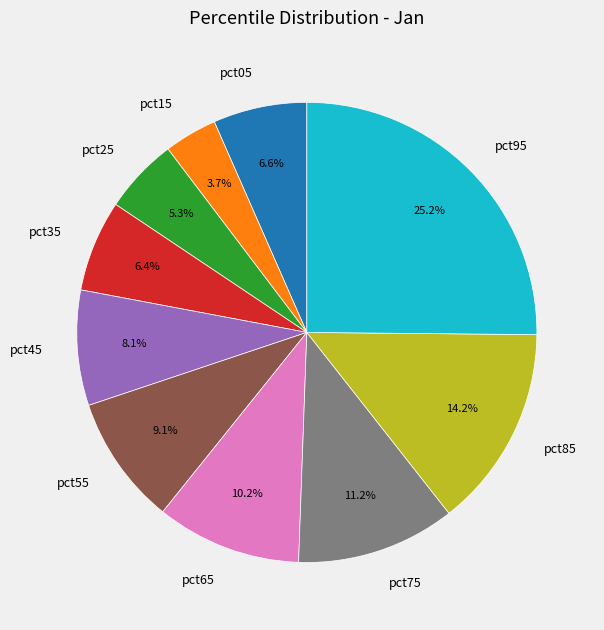

To the nearest percent, what is the difference between the pct75 and pct25 slice percentages?

6%